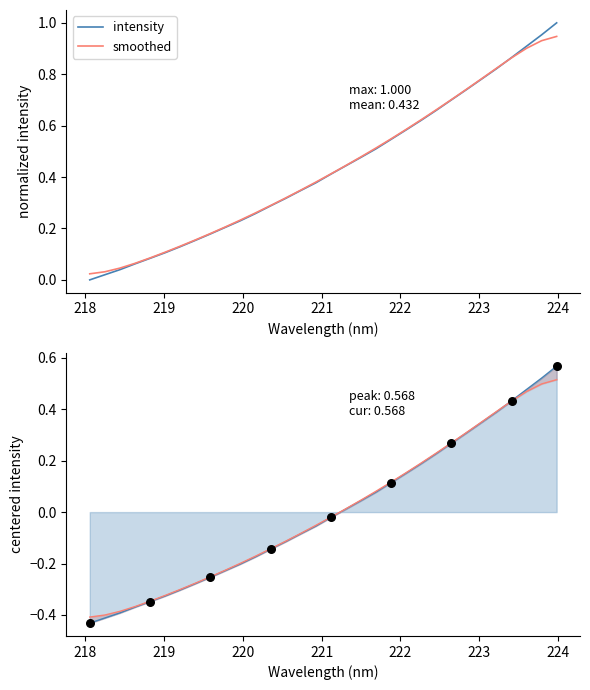

What is the change in value from 220.3533 to 221.3083?

+0.2